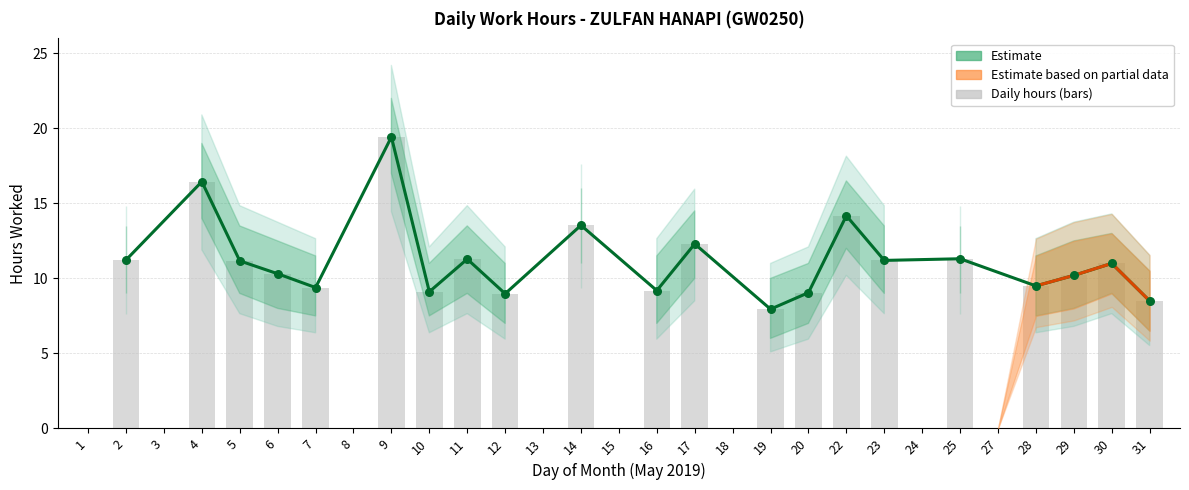

What is the total value across all series at 16?

27.7